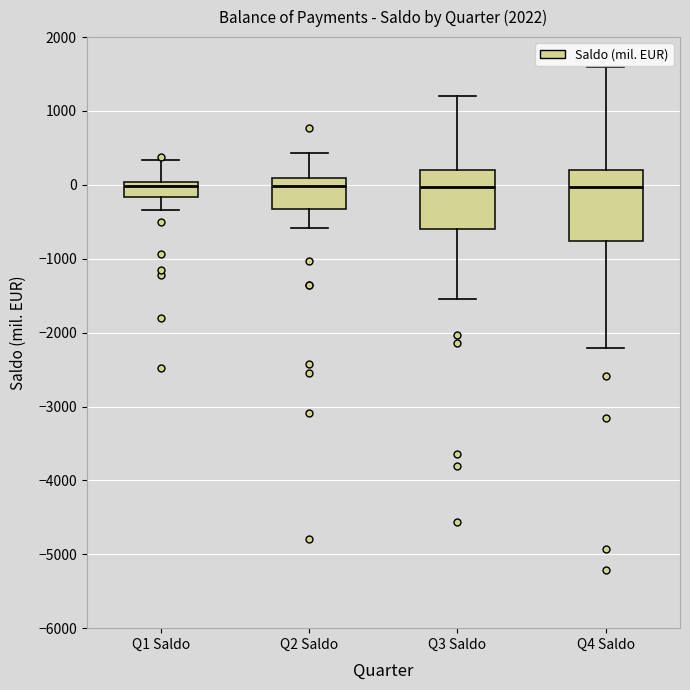

Where is the upper edge of the box for Q1 Saldo on the y-axis? The values are not printed on the chart, so give them approximately, as read against the axis.

0